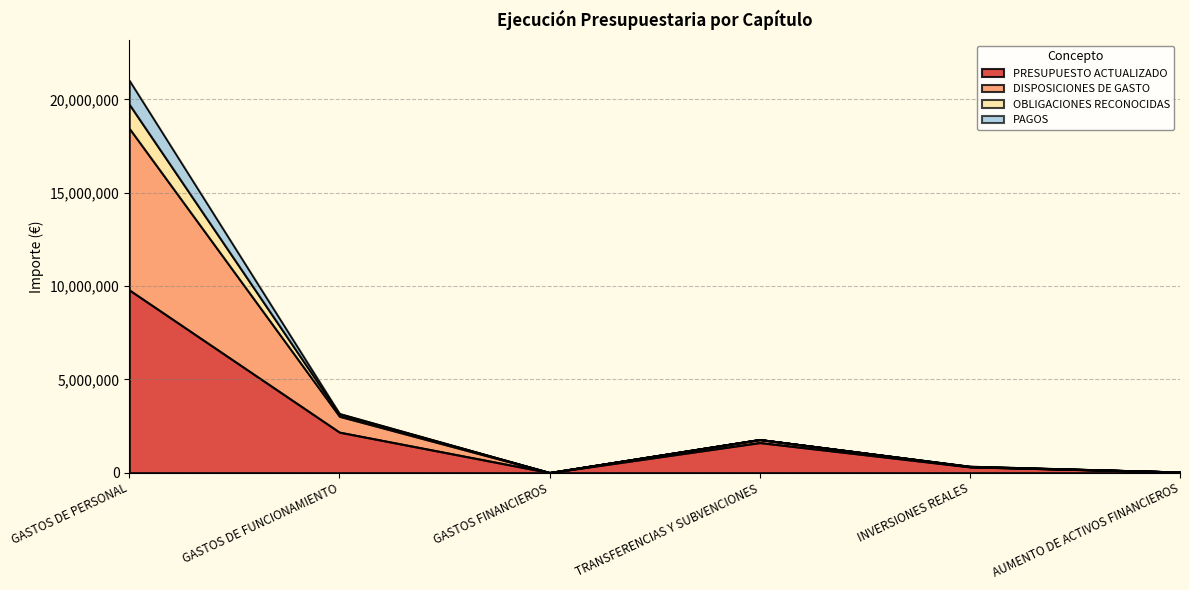

How many distinct data groups are displayed?

4